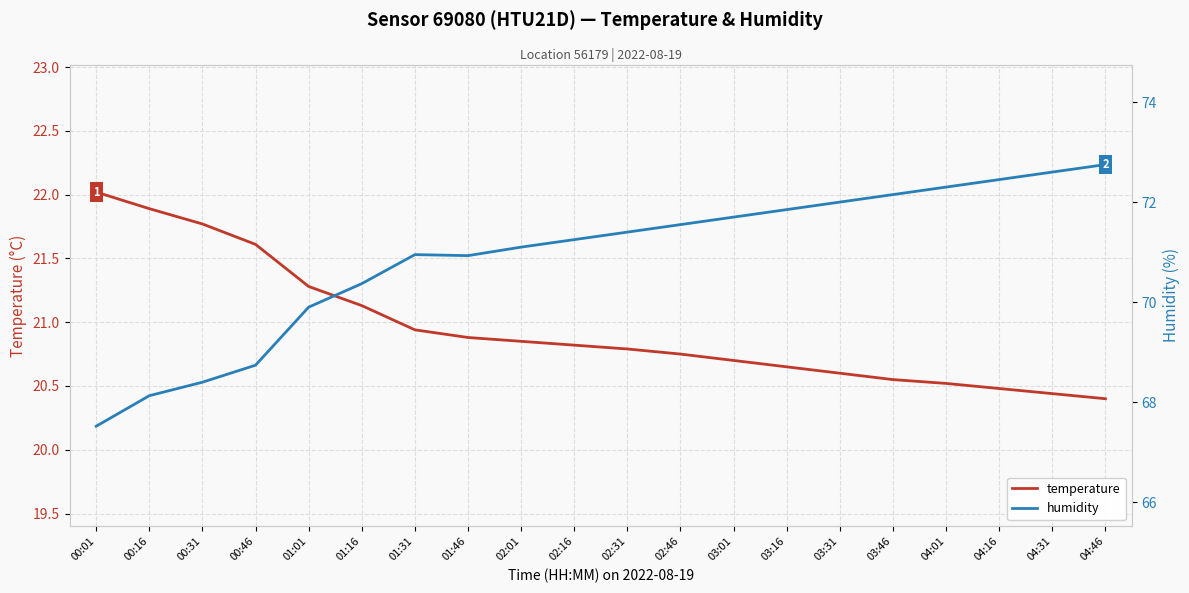

At which label does humidity first exceed 71?

02:01